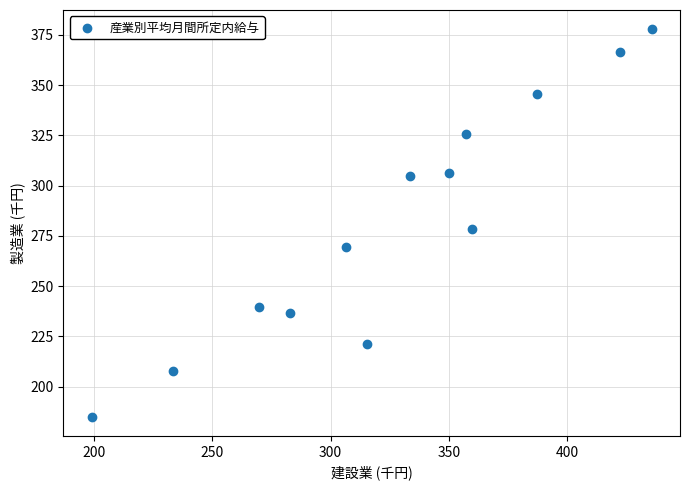

What Y value in the scatter plot is closest to 281?

278.2